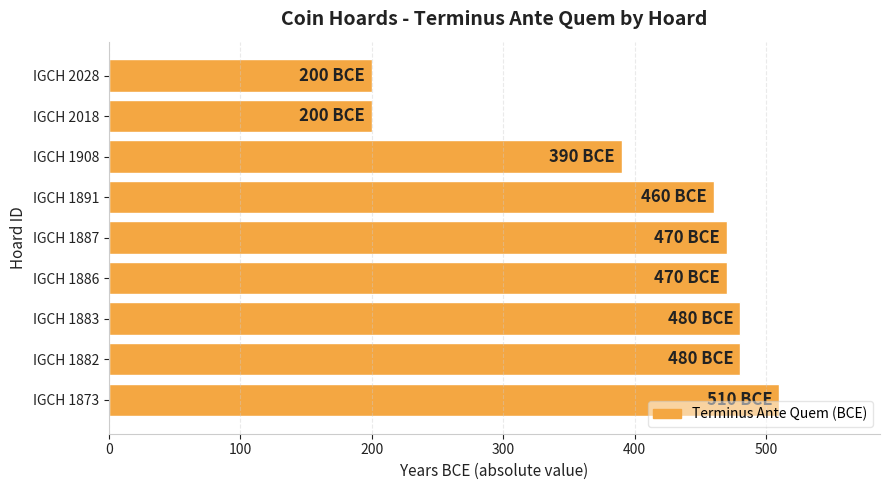

What is the change in value from IGCH 1887 to IGCH 2028?

-270